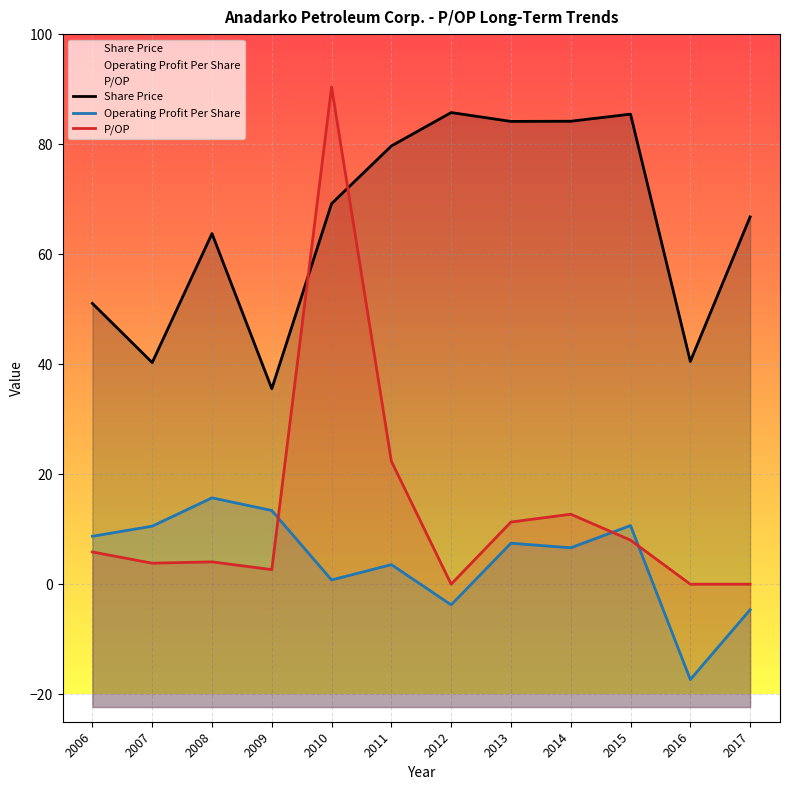

What are all the series names shown in the legend?

Share Price, Operating Profit Per Share, P/OP